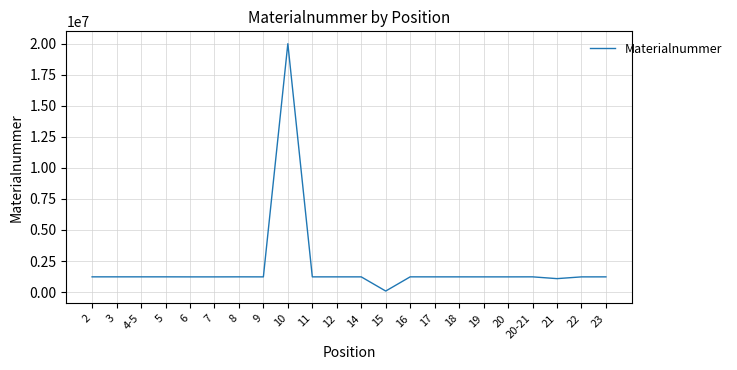

Which category has the lowest value across all series?

15